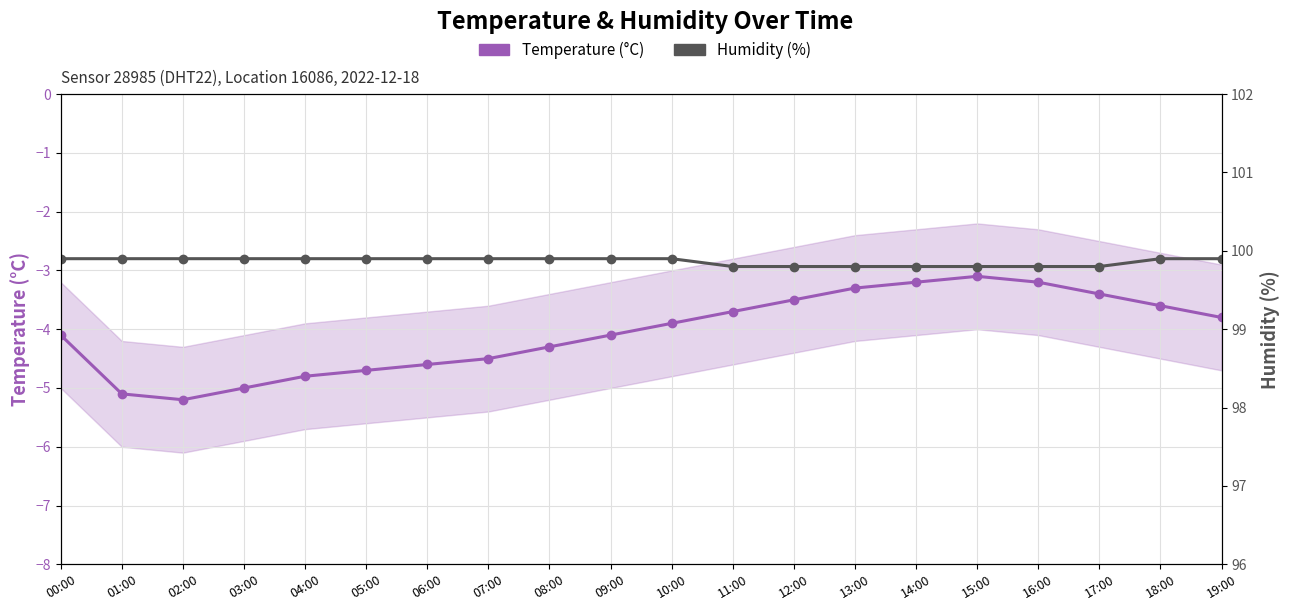

Which series has the widest spread of values?

Temperature (°C)